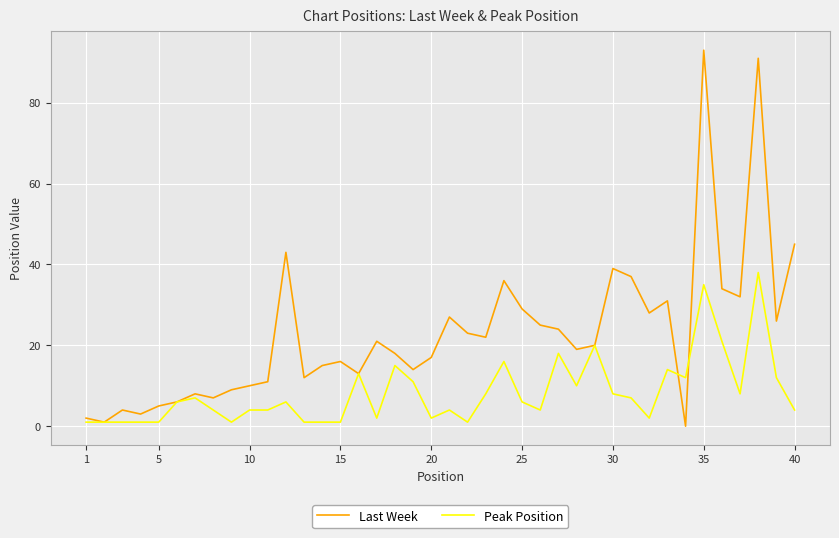

Which series has the largest total across all categories?

Last Week